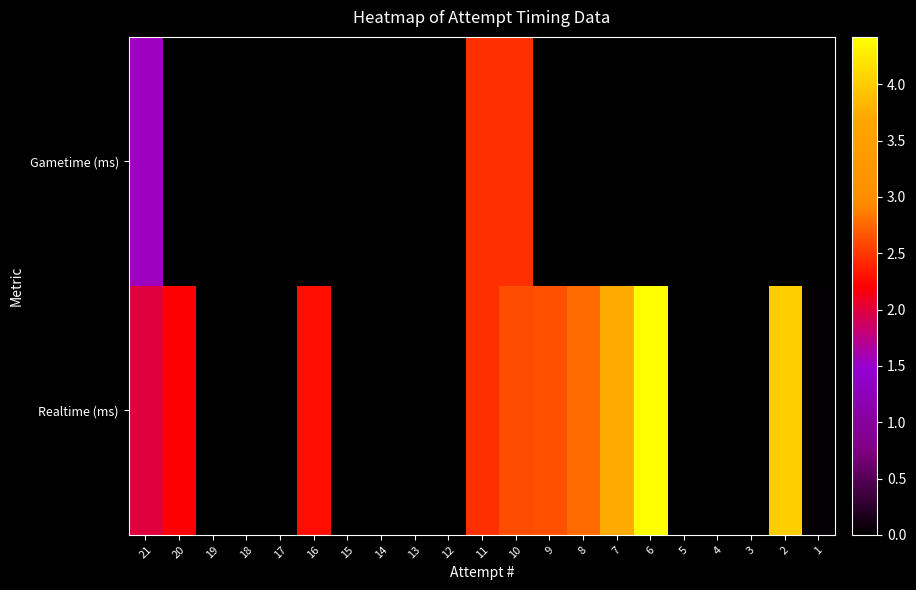

Which label corresponds to the smallest value in the chart?

1